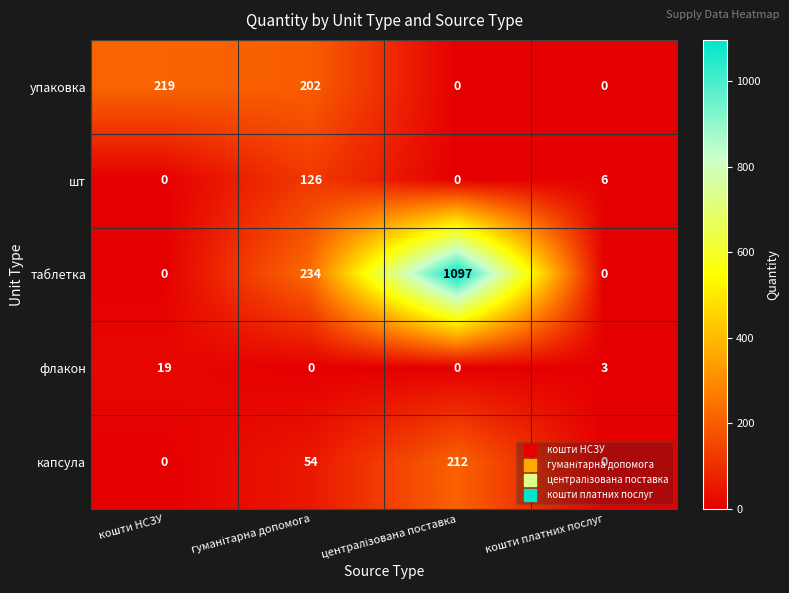

What is the sum of all таблетка values?

1331